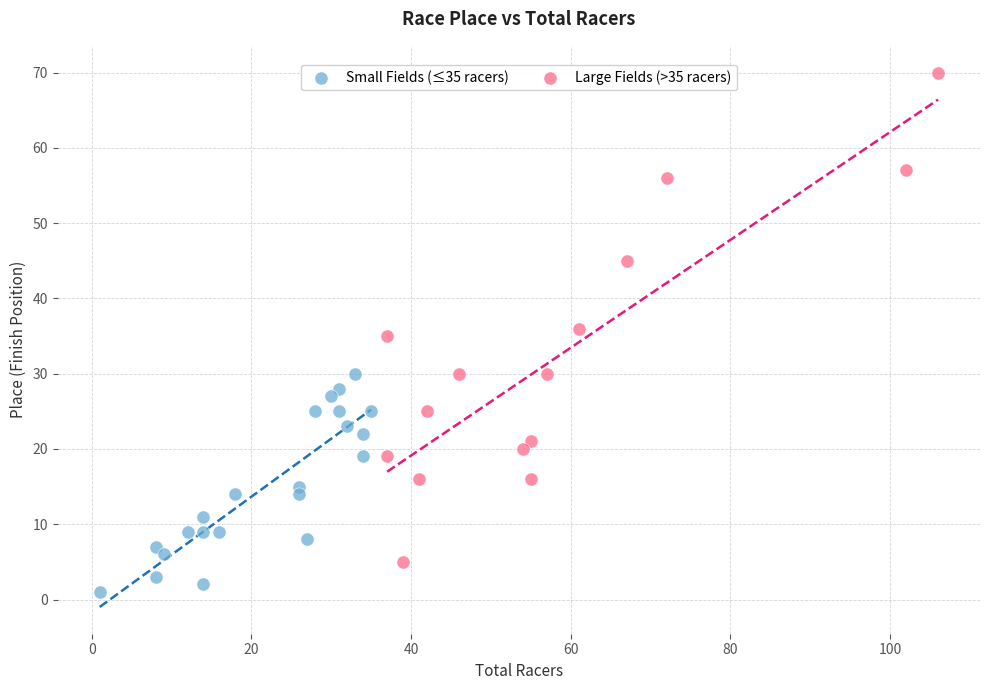

Which series has the widest spread of Y values?

Large Fields (>35 racers)